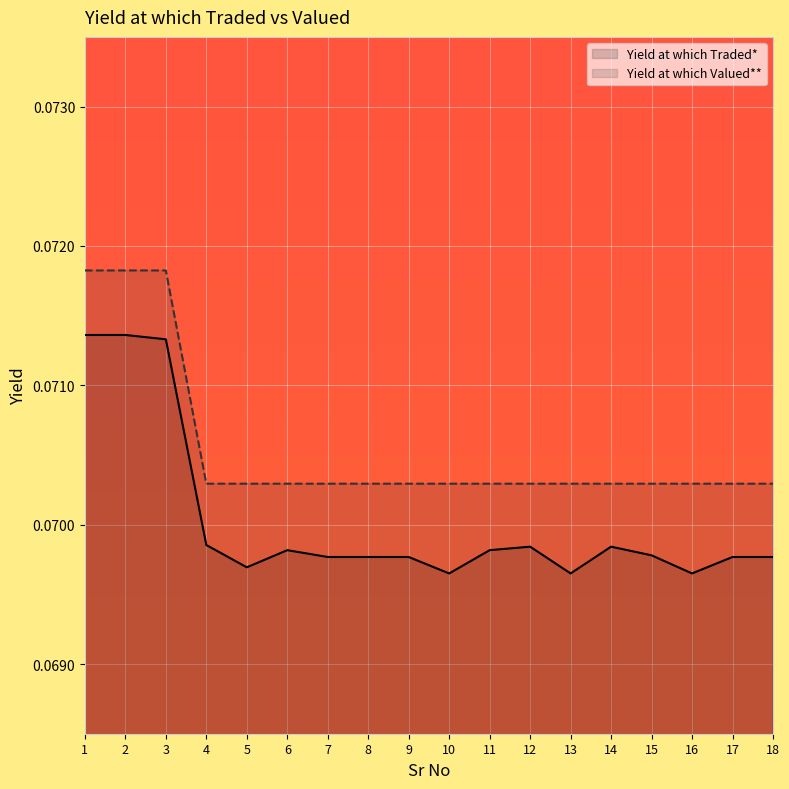

Does the chart display data point markers on the line(s)?

No